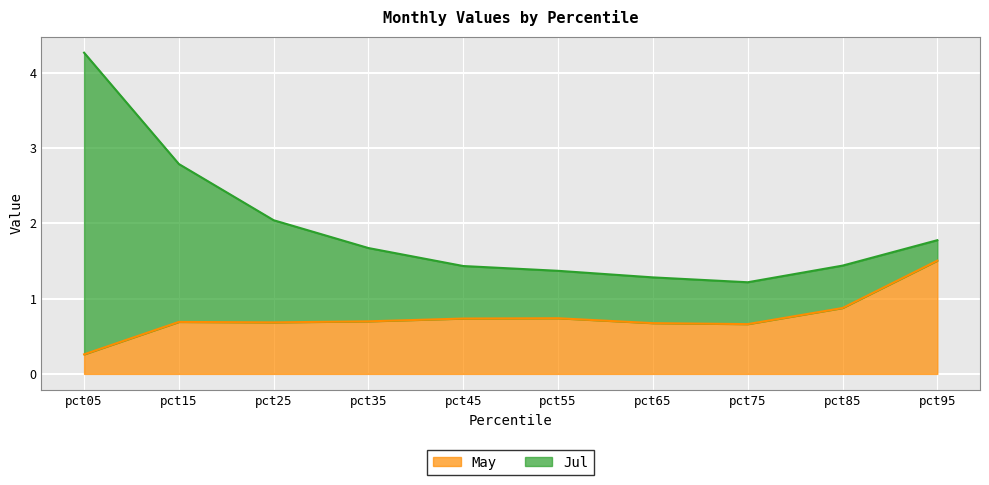

What is the value of the 7th point from the left?

0.7